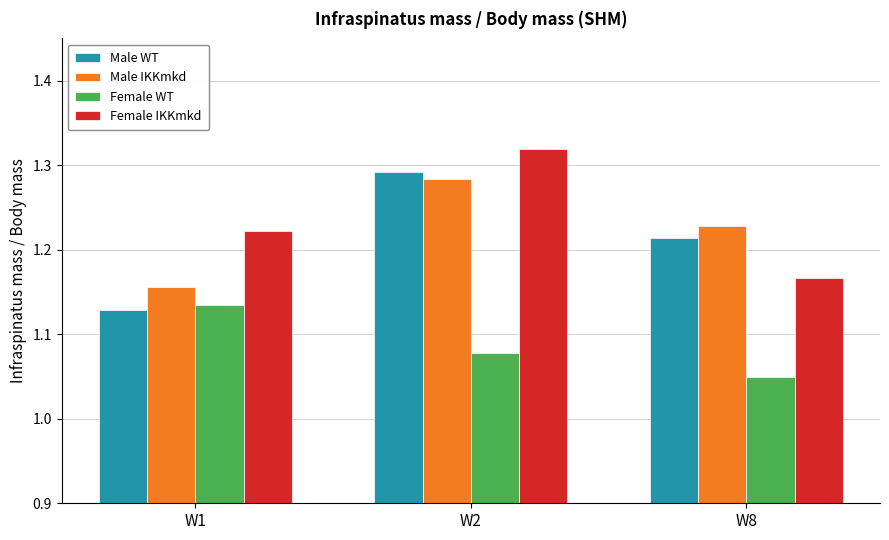

The Male WT series shows 0.8 at W2. True or false?

False